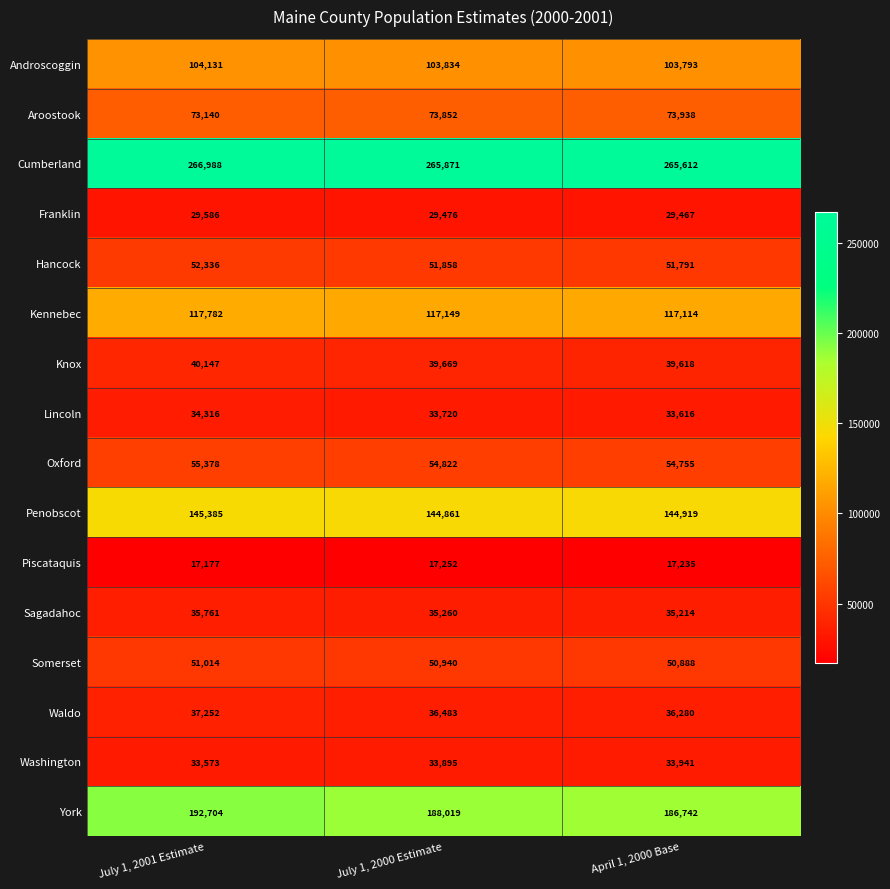

What is the sum of the Knox values at July 1, 2000 Estimate and April 1, 2000 Base?

79287